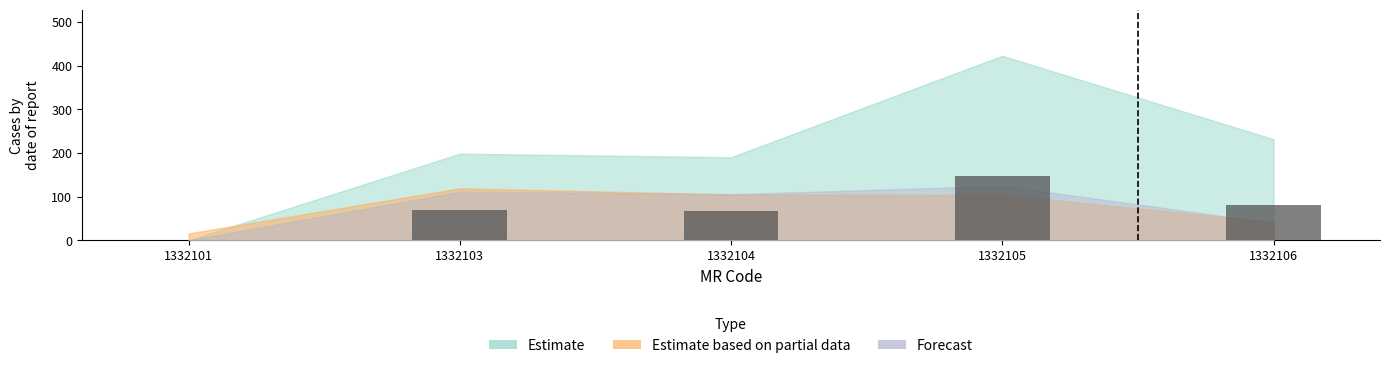

What is the difference between the values at 1332106 and 1332105?

66.8